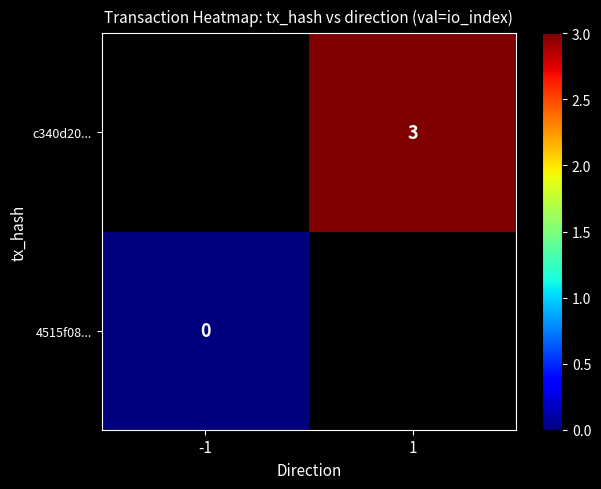

Is the value of c340d20... at 1 greater than the value of 4515f08... at -1?

Yes